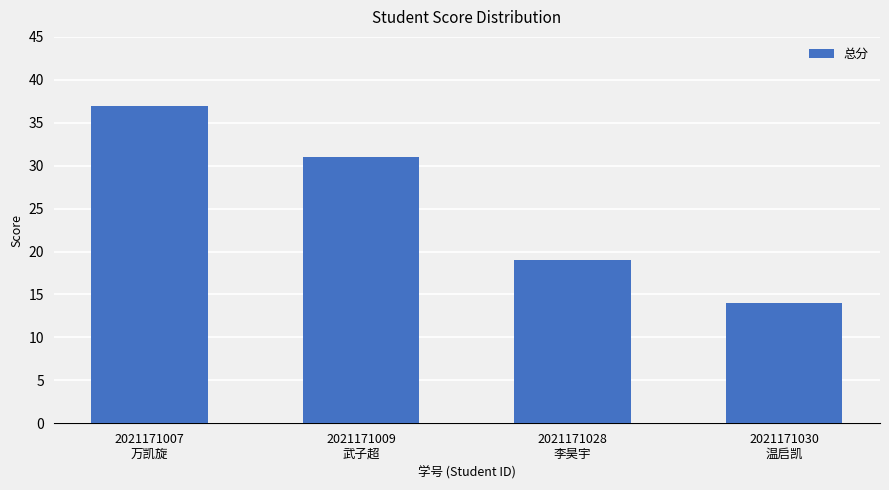

What is the difference between the second highest and second lowest values?

12